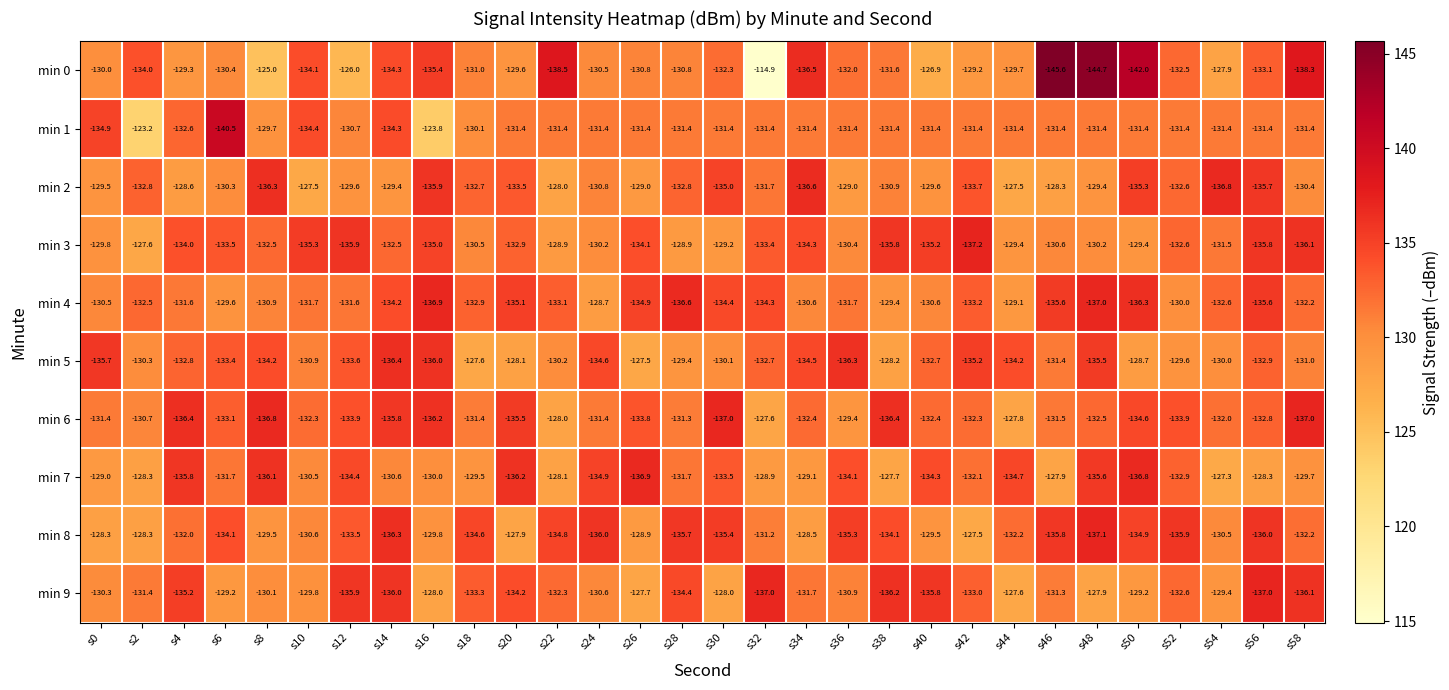

Is it true that min 5 equals -72.1 at s34?

False